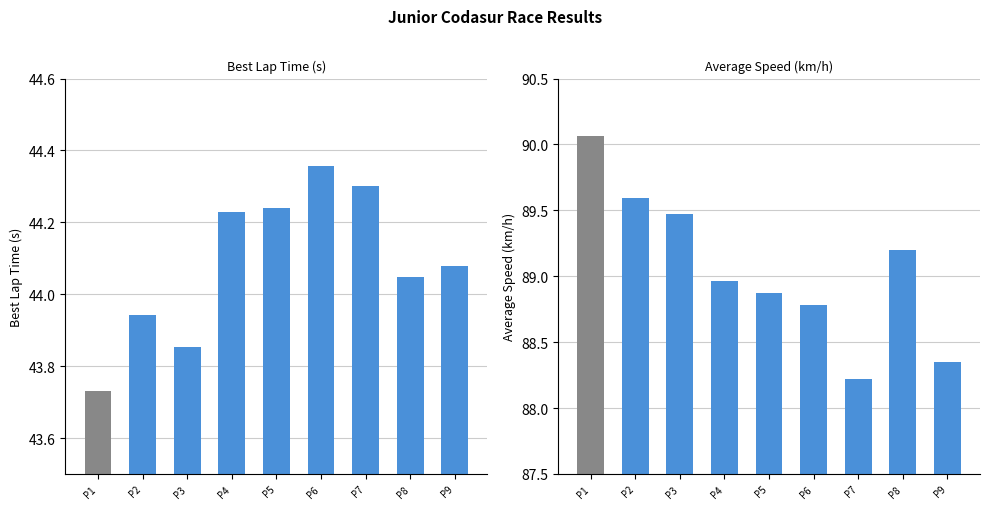

Which series has the largest total across all categories?

Average Speed